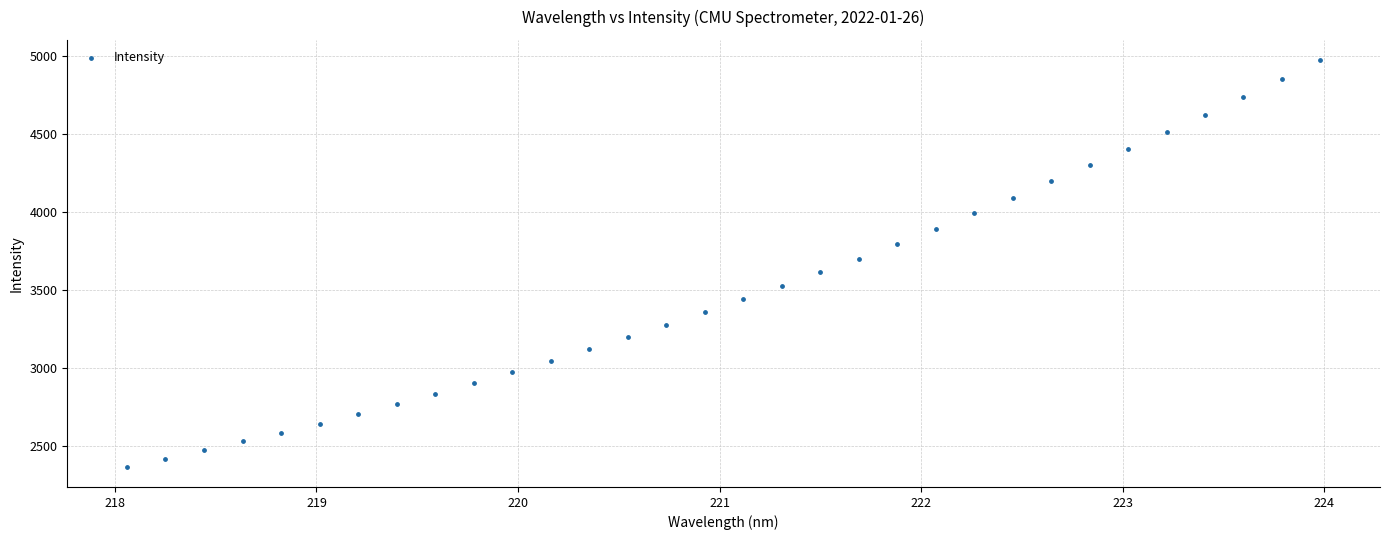

What is the range of Y values (max minus min)?

2606.1